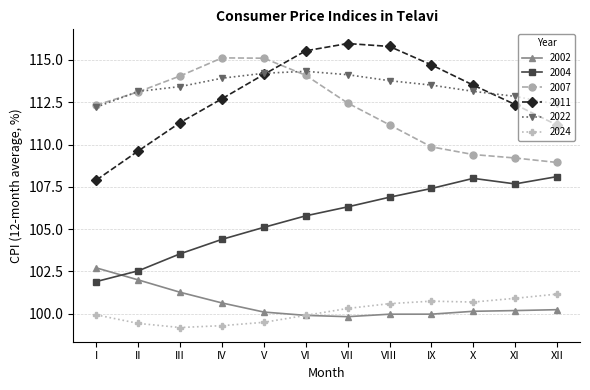

How many interior local valleys does the 2024 series have?

2